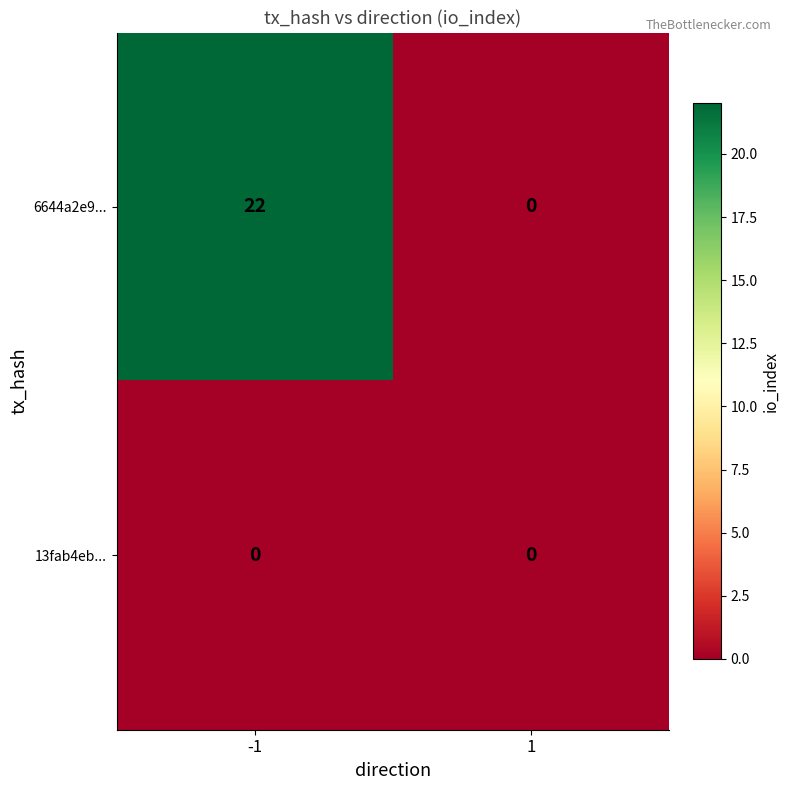

Rank the series by their average value, from lowest to highest.

13fab4eb..., 6644a2e9...